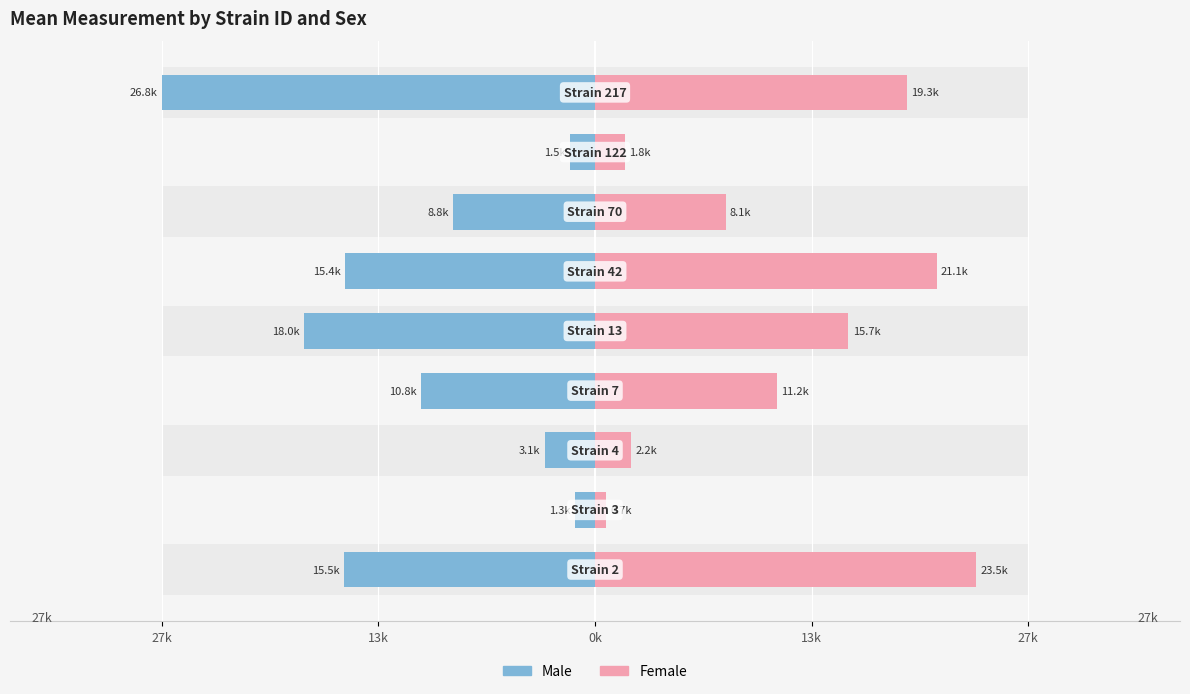

At how many categories does at least one series exceed 219?

9